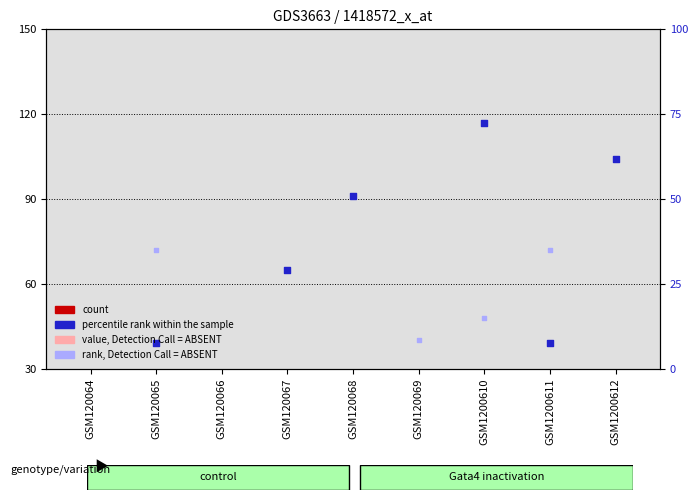

Which series has the largest total across all categories?

percentile rank within the sample